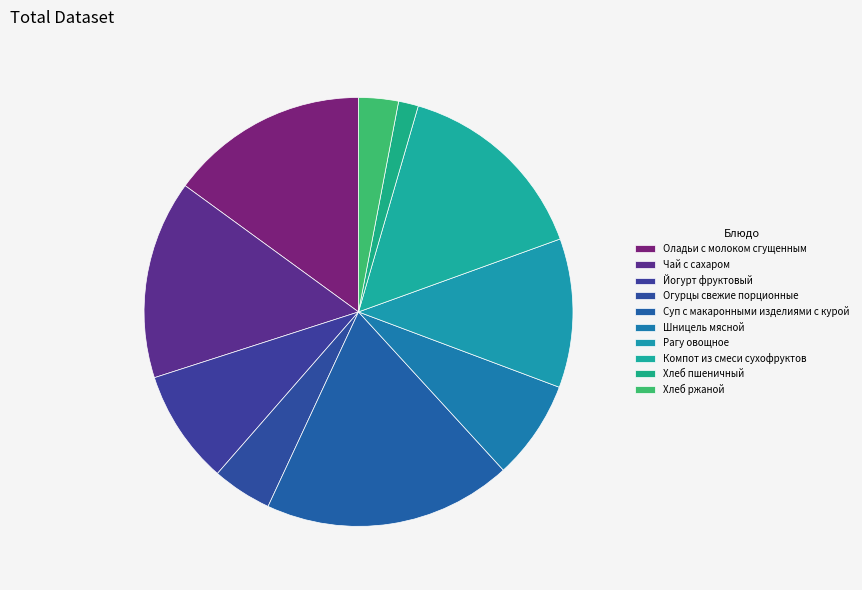

How many slices are in this pie chart?

10